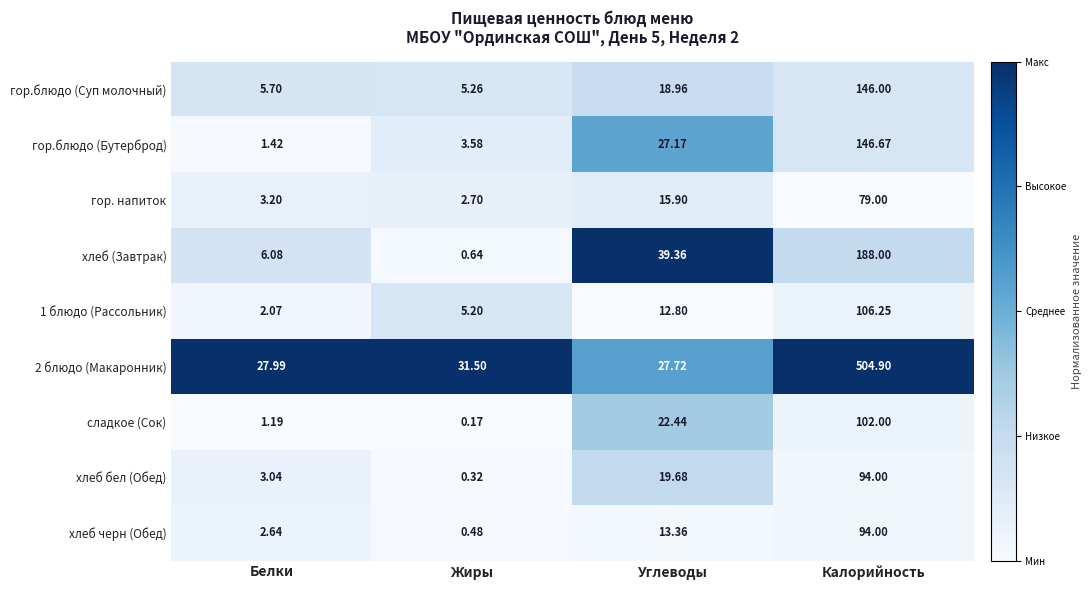

Which series has the largest range (max minus min)?

2 блюдо (Макаронник)